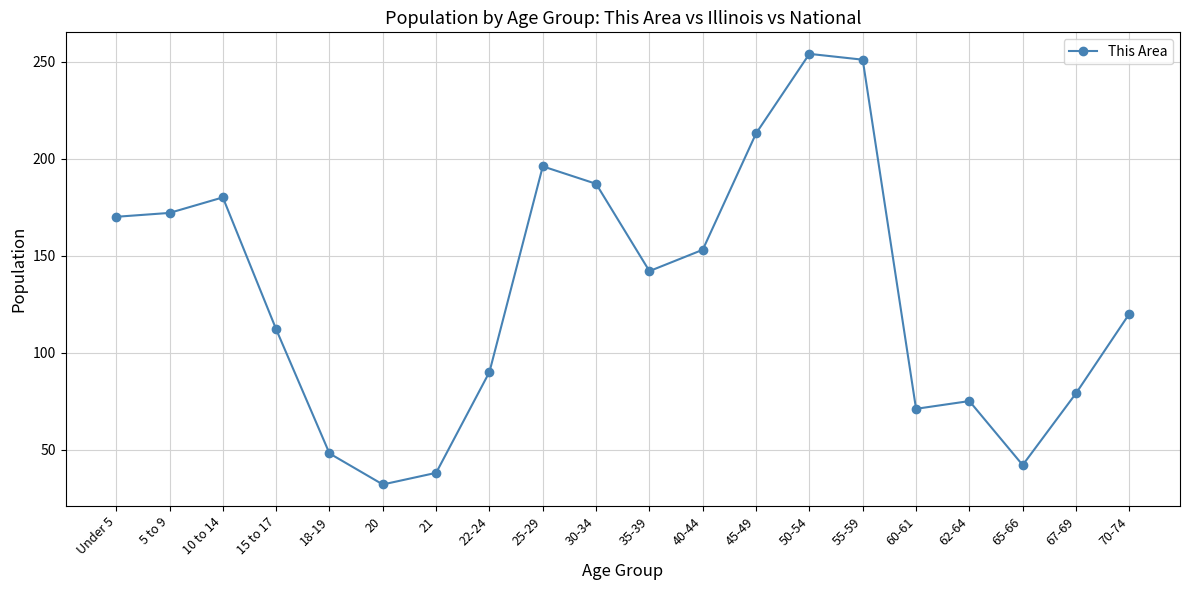

List the labels in order of value, smallest first.

20, 21, 65-66, 18-19, 60-61, 62-64, 67-69, 22-24, 15 to 17, 70-74, 35-39, 40-44, Under 5, 5 to 9, 10 to 14, 30-34, 25-29, 45-49, 55-59, 50-54